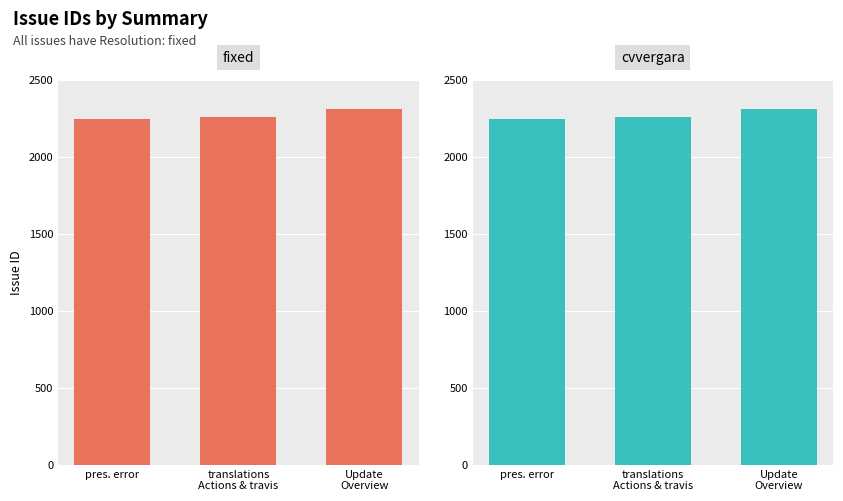

Between pres. error and translations
Actions & travis, which series saw the biggest shift?

fixed